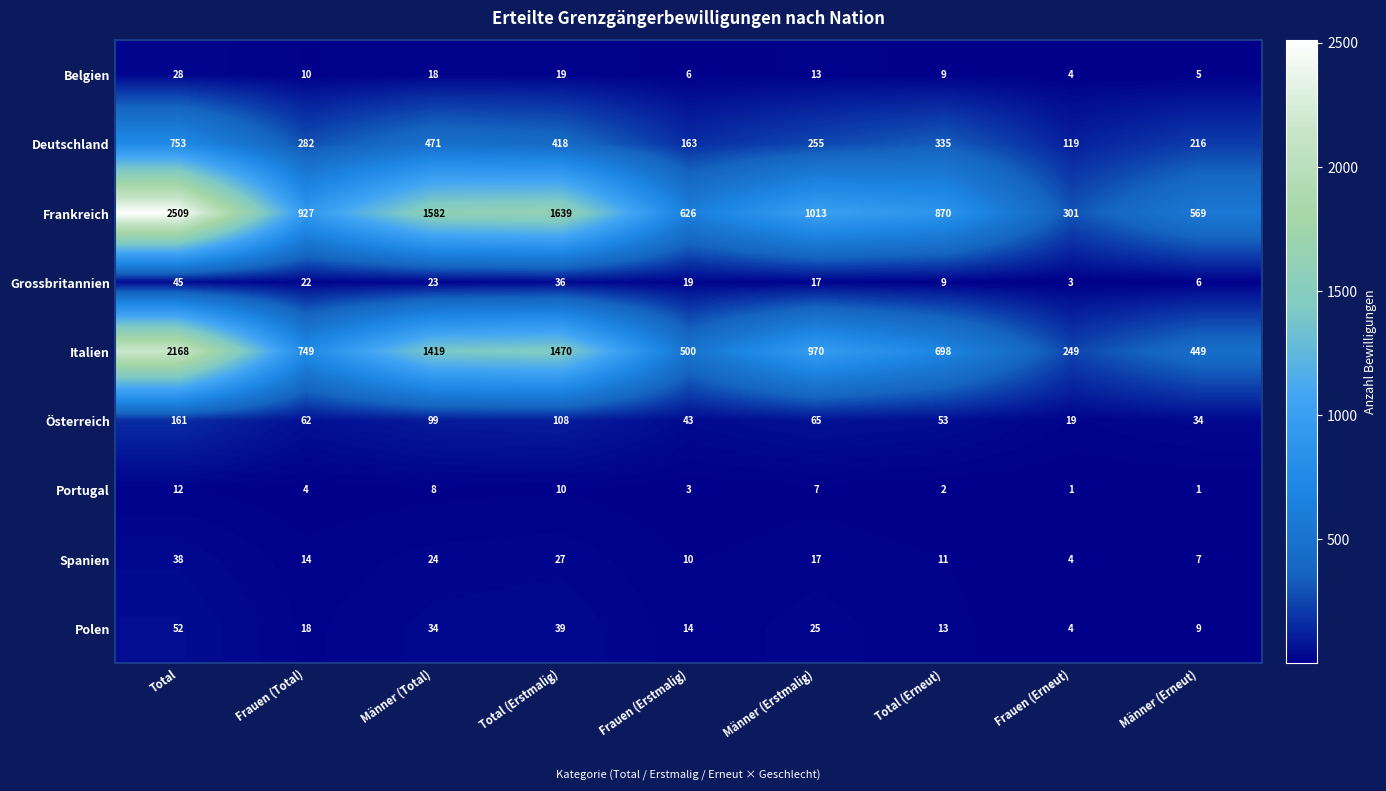

What is the difference between the Deutschland values at Männer (Erneut) and Total (Erneut)?

119